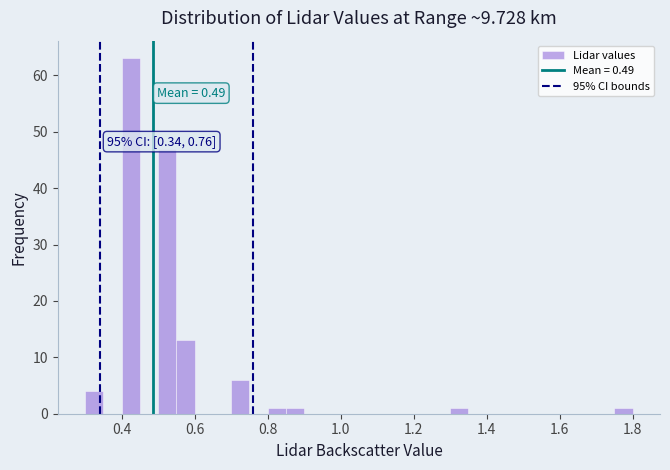

Read against the x-axis, roughly where is the centre of the tallest bar?

0.42